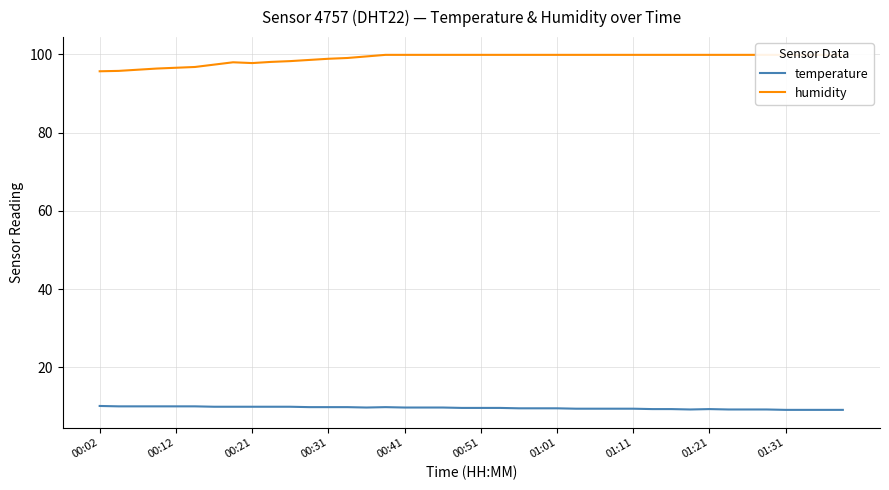

How many interior local peaks does the humidity series have?

1